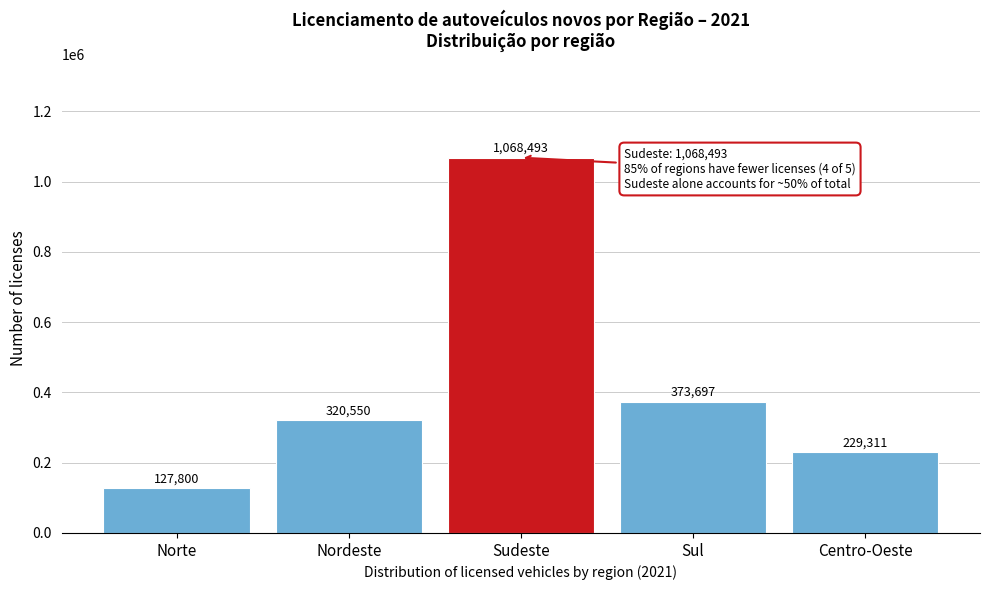

Reading left to right, what are all the values shown in this chart?

Norte=127800	Nordeste=320550	Sudeste=1068493	Sul=373697	Centro-Oeste=229311